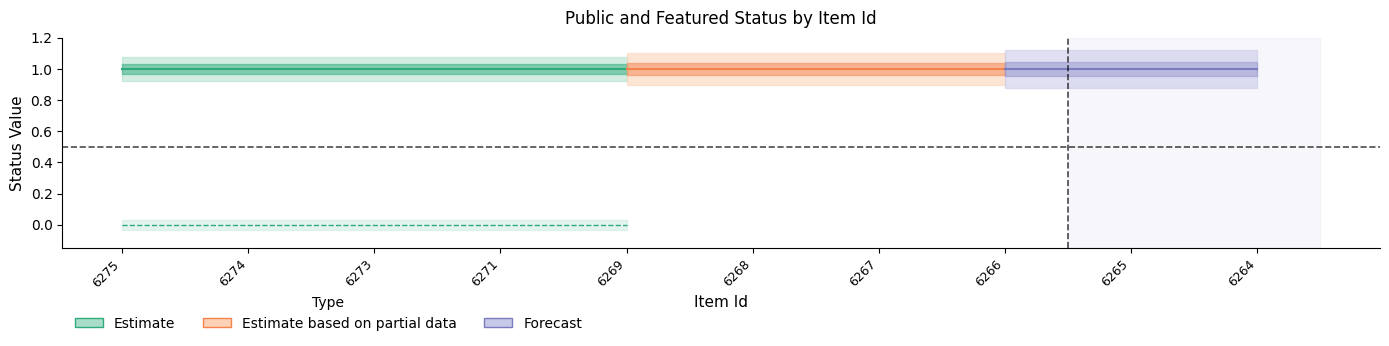

True or false: featured and public cross at least once.

False